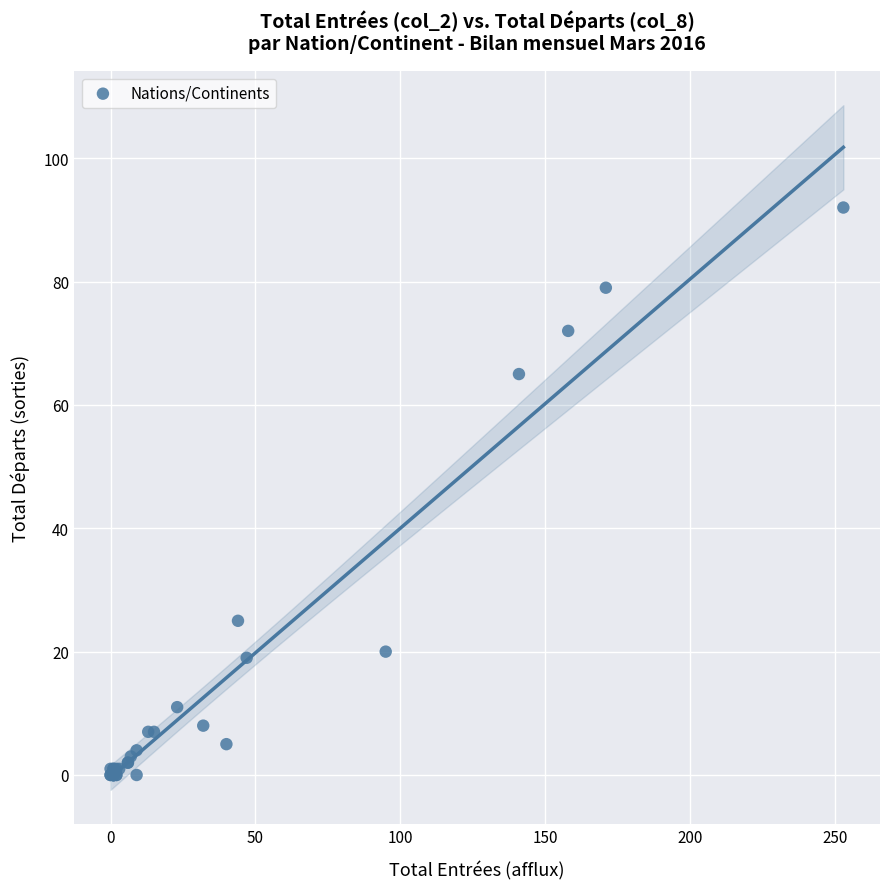

What Y value in the scatter plot is closest to 46?

65